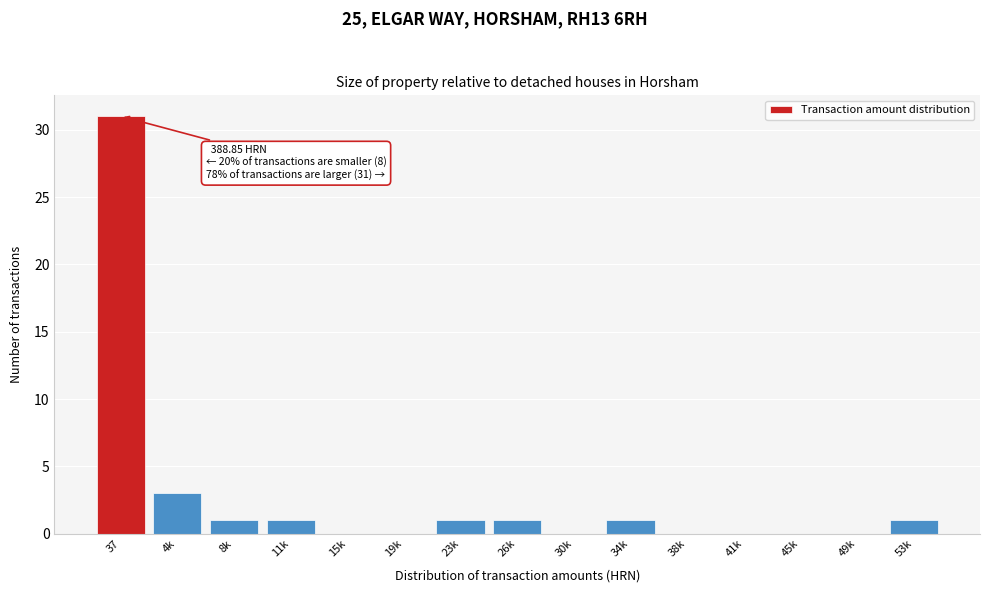

Reading left to right, what are all the values shown in this chart?

37=31	4k=3	8k=1	11k=1	15k=0	19k=0	23k=1	26k=1	30k=0	34k=1	38k=0	41k=0	45k=0	49k=0	53k=1